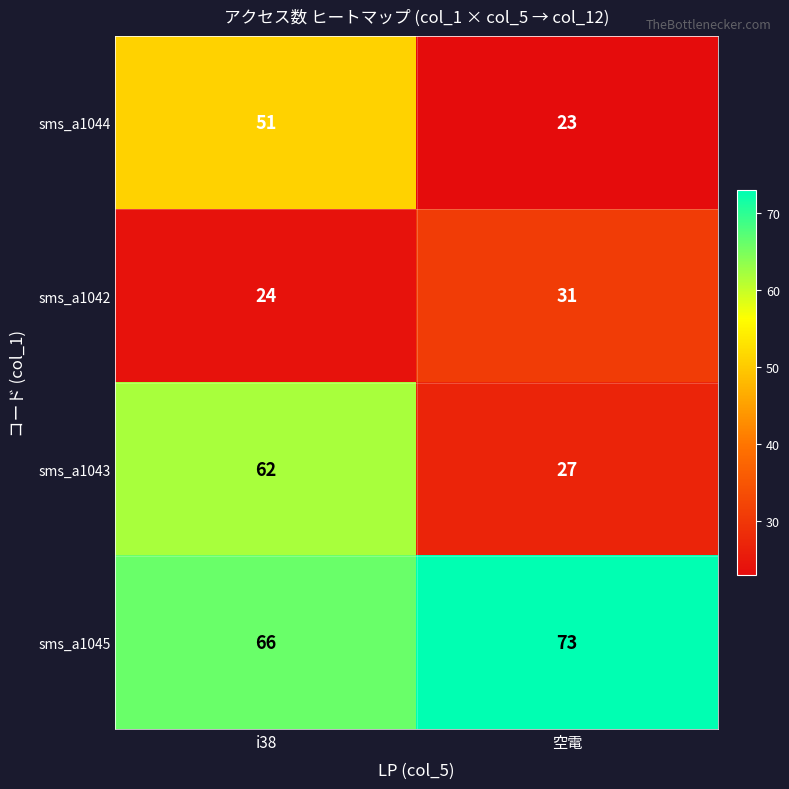

What is the highest value of the sms_a1042 series?

31